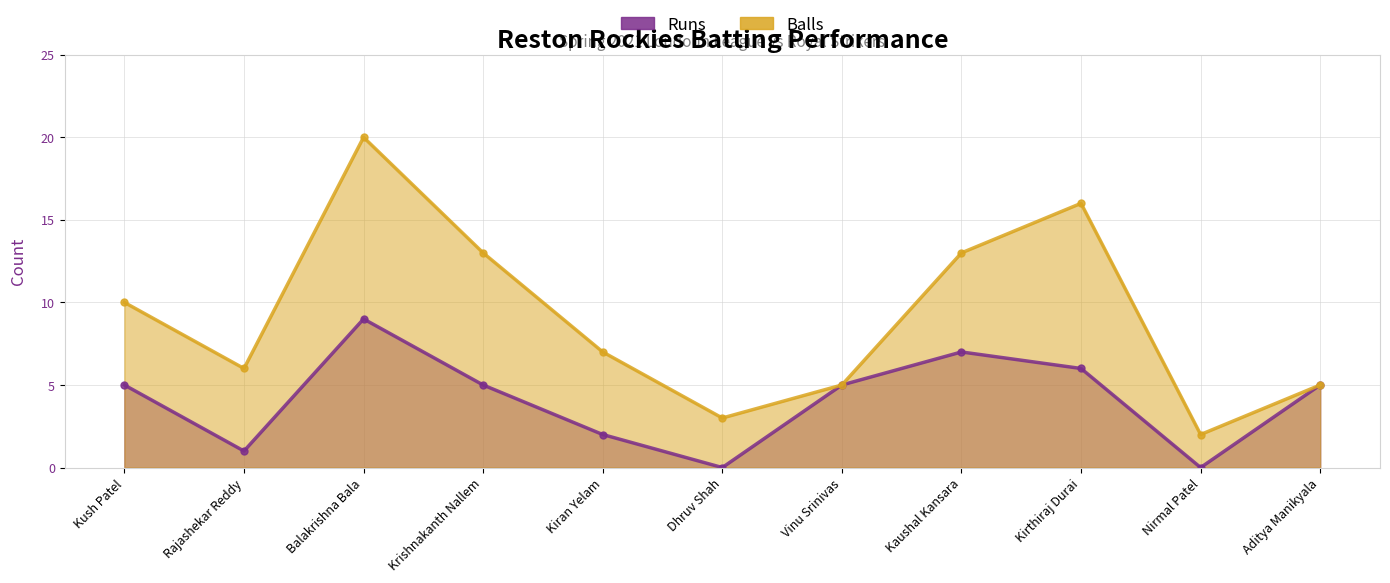

True or false: Balls and Runs intersect in this chart.

False